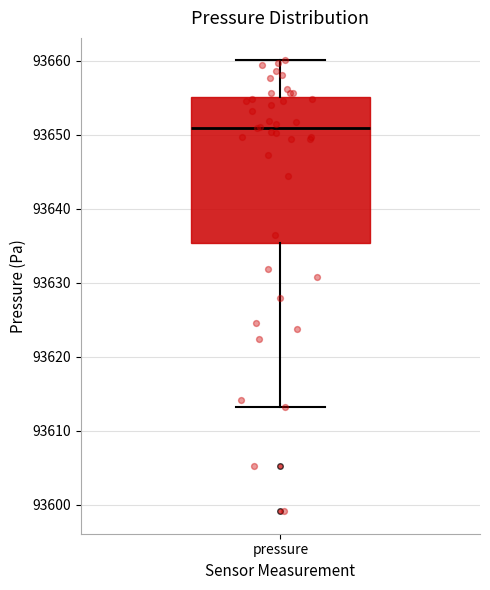

Where does the lower whisker of the box for pressure end on the y-axis? The values are not printed on the chart, so give them approximately, as read against the axis.

93613